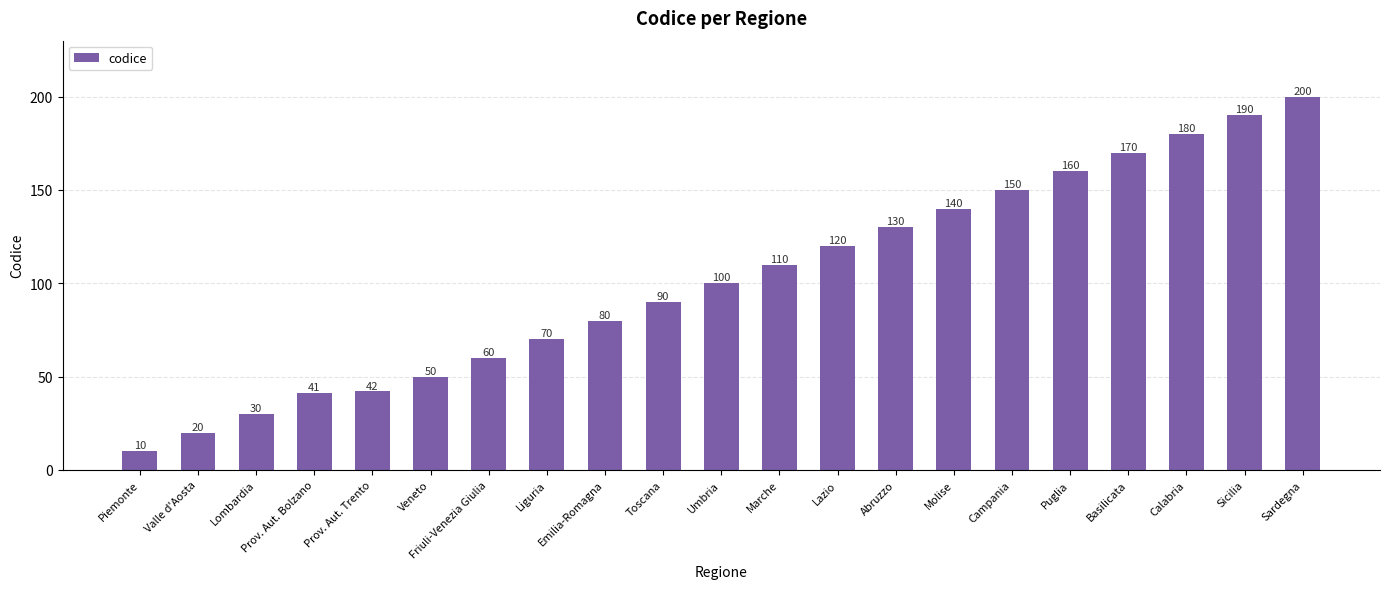

The value at Prov. Aut. Trento is 42. True or false?

True